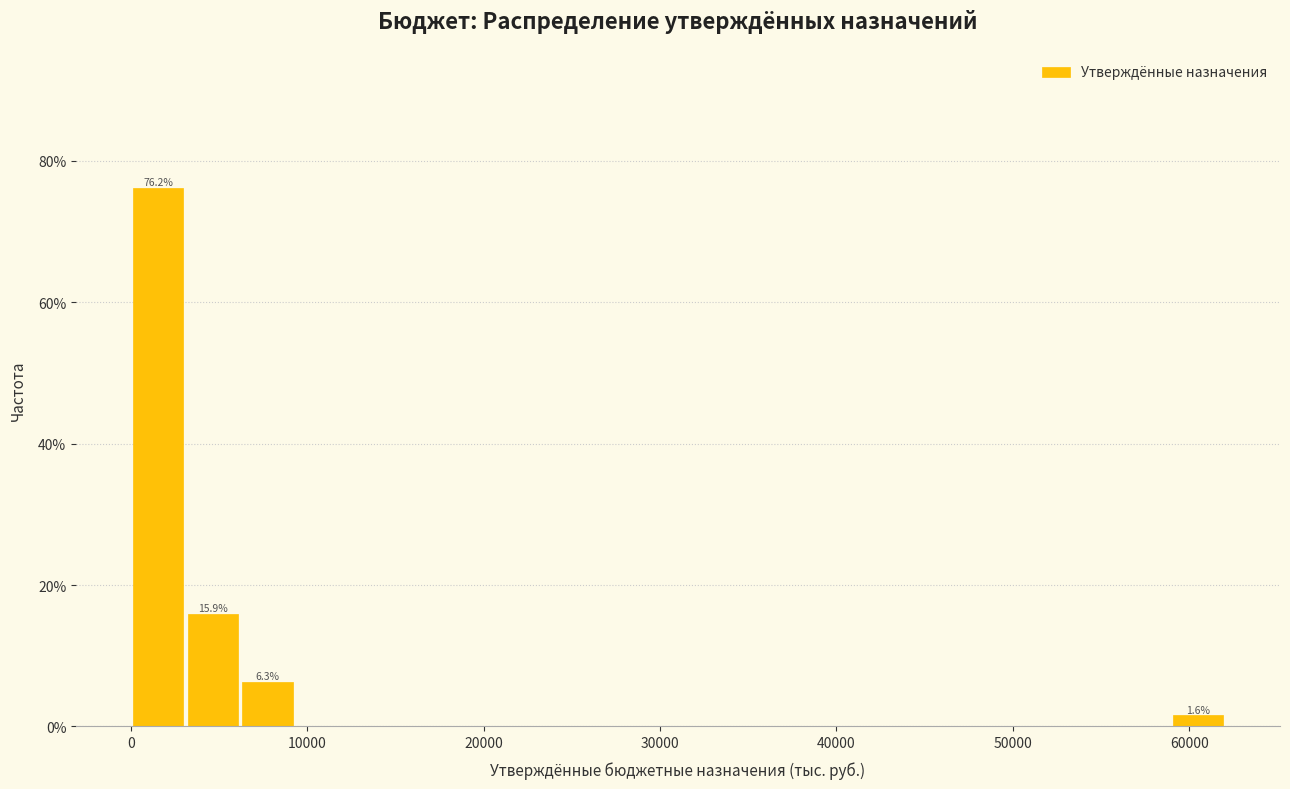

Read against the x-axis, roughly where is the centre of the tallest bar?

2000